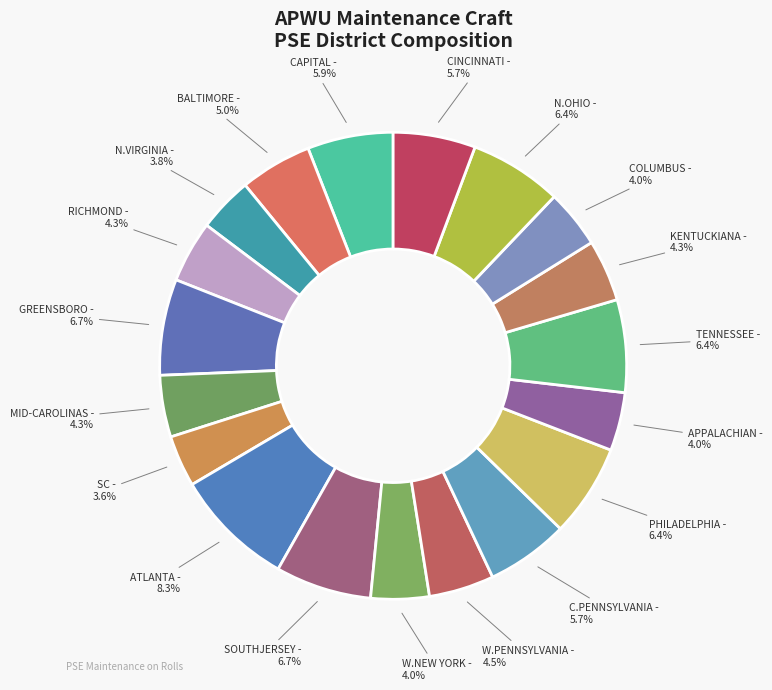

What is the ratio of the value at MID-CAROLINAS to the value at TENNESSEE?

0.7